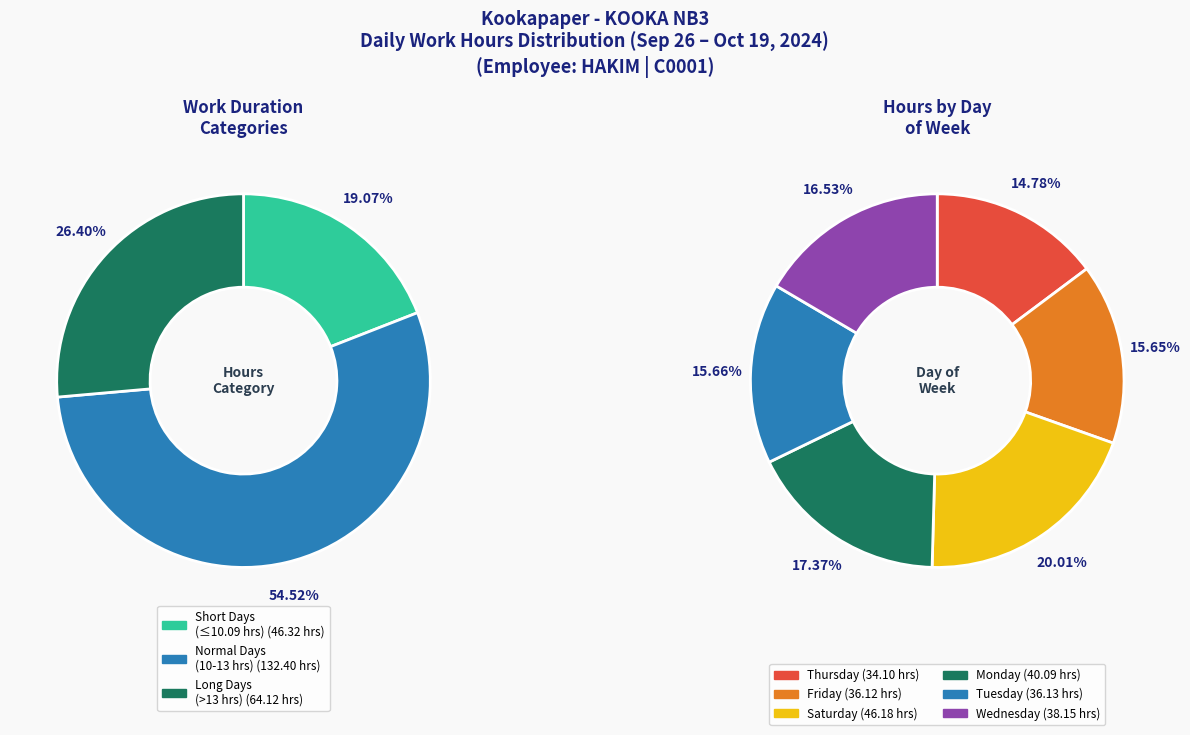

Is there a majority slice in this chart?

No